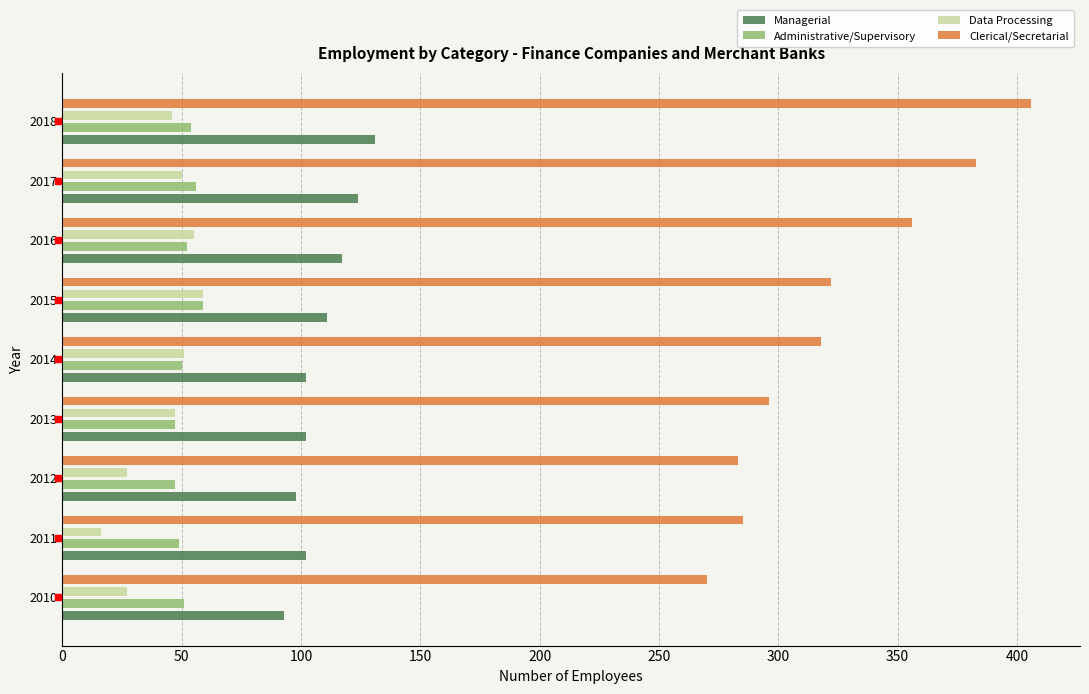

Which label corresponds to the largest value in the chart?

2018